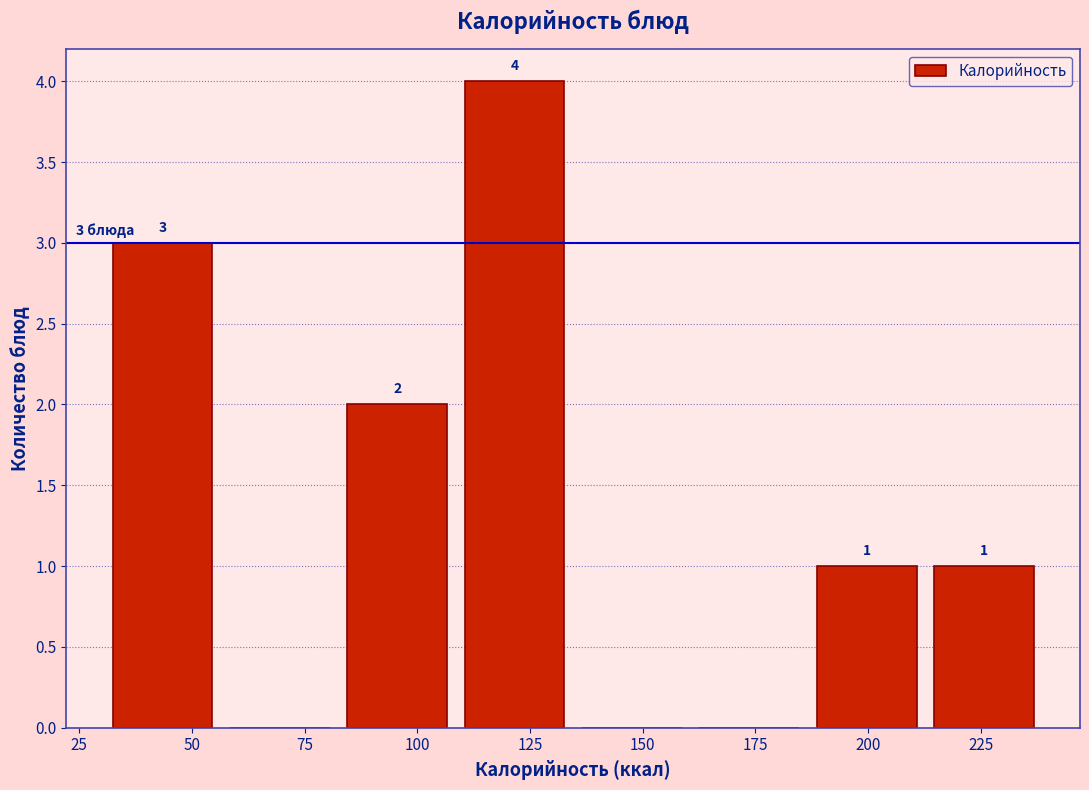

Over which range of the x-axis is the bar tallest?

110 to 135